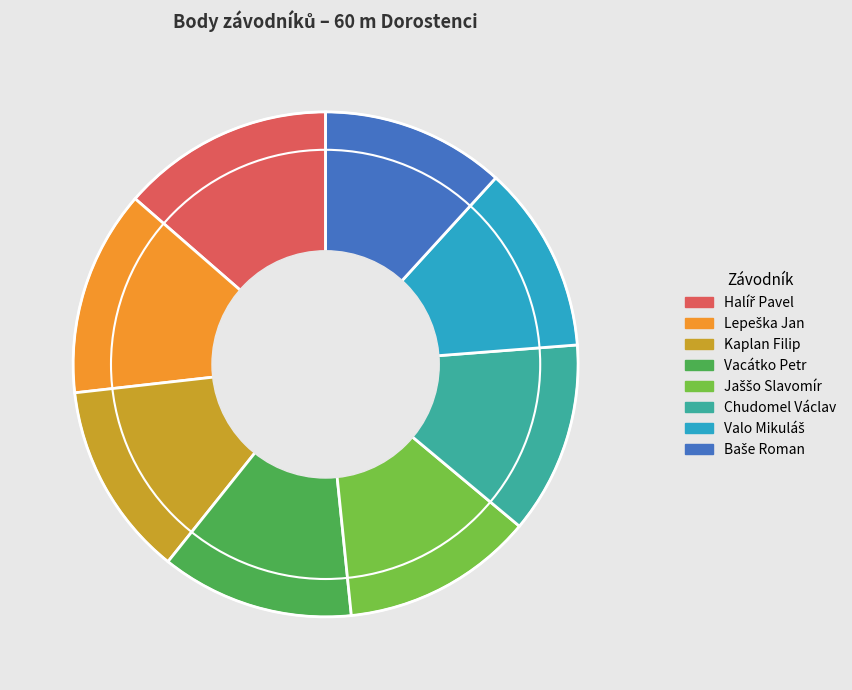

Is the sum of Kaplan Filip and Vacátko Petr greater than half?

No